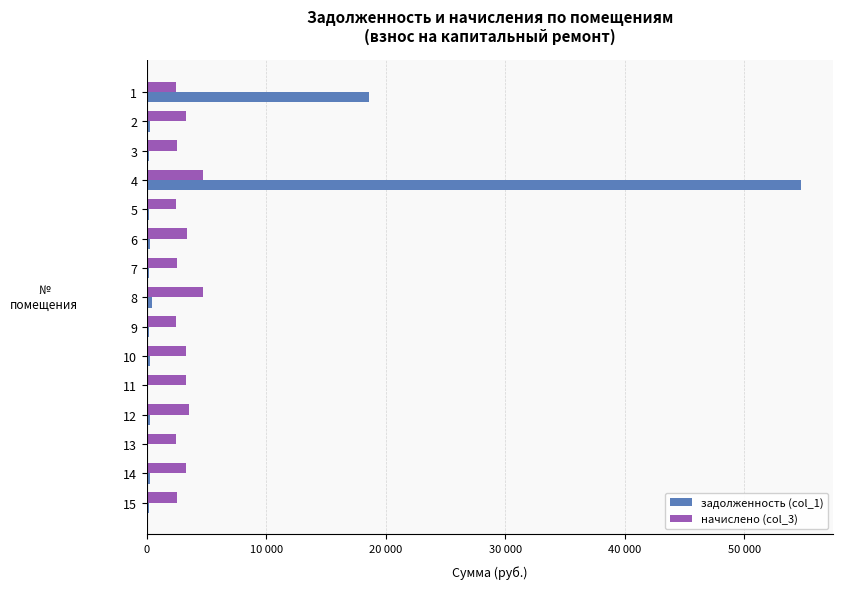

The задолженность (col_1) series shows 195.1 at 12. True or false?

False